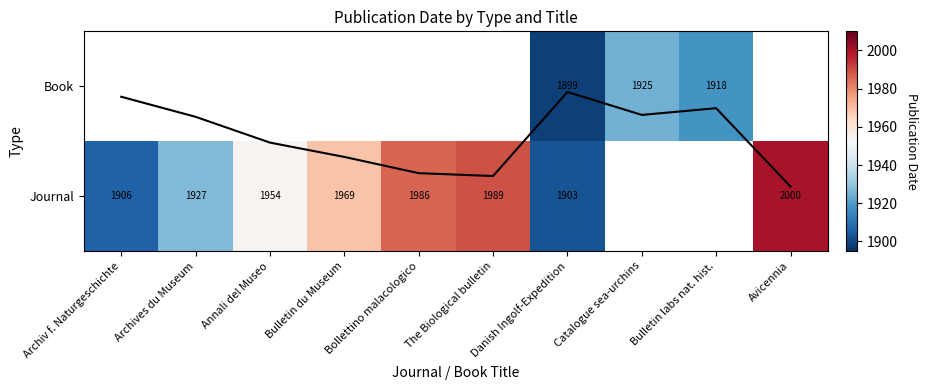

How many distinct data groups are displayed?

2